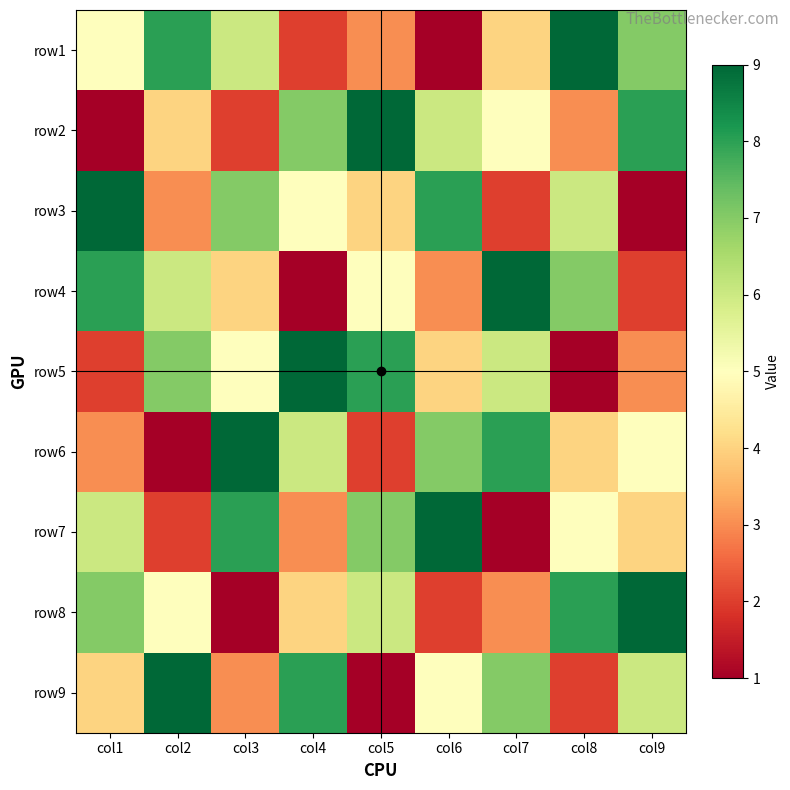

Which category has the lowest value across all series?

col6